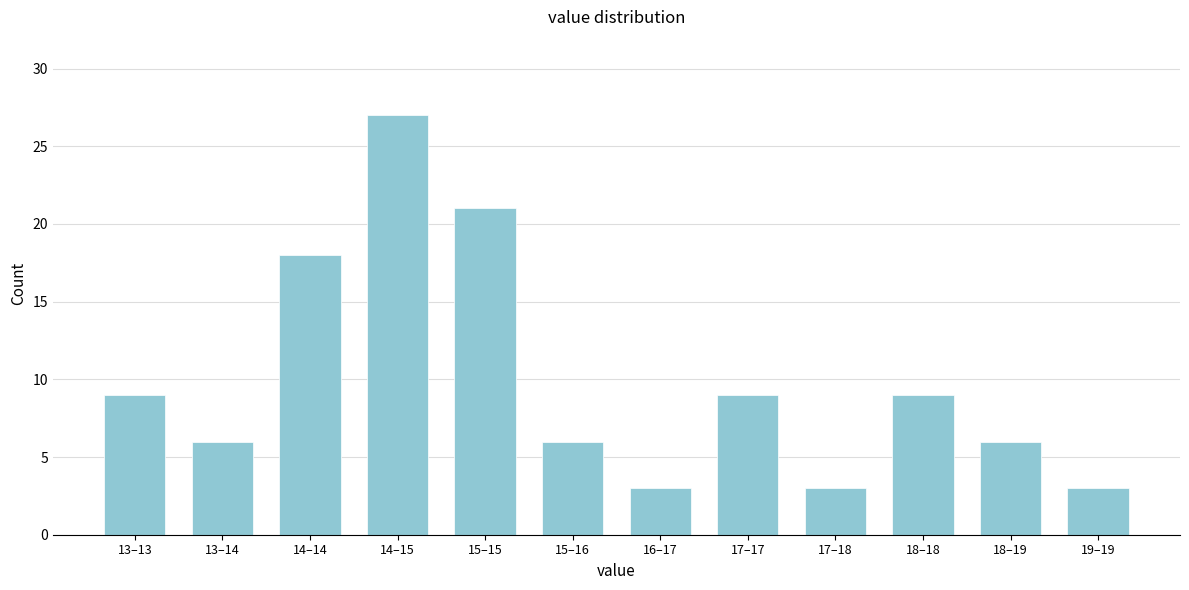

Reading right to left, extract all data points from this chart.

3	6	9	3	9	3	6	21	27	18	6	9